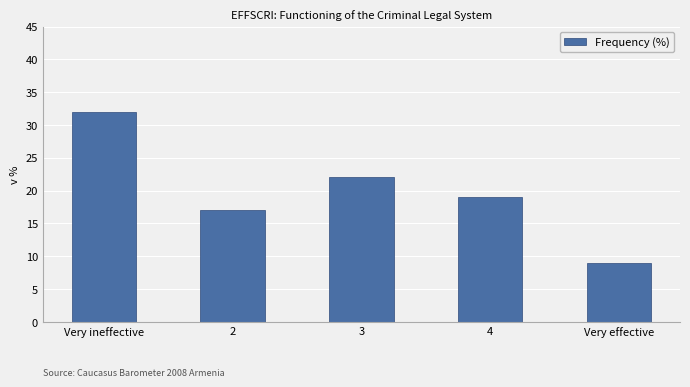

What is the change in value from Very ineffective to 3?

-10